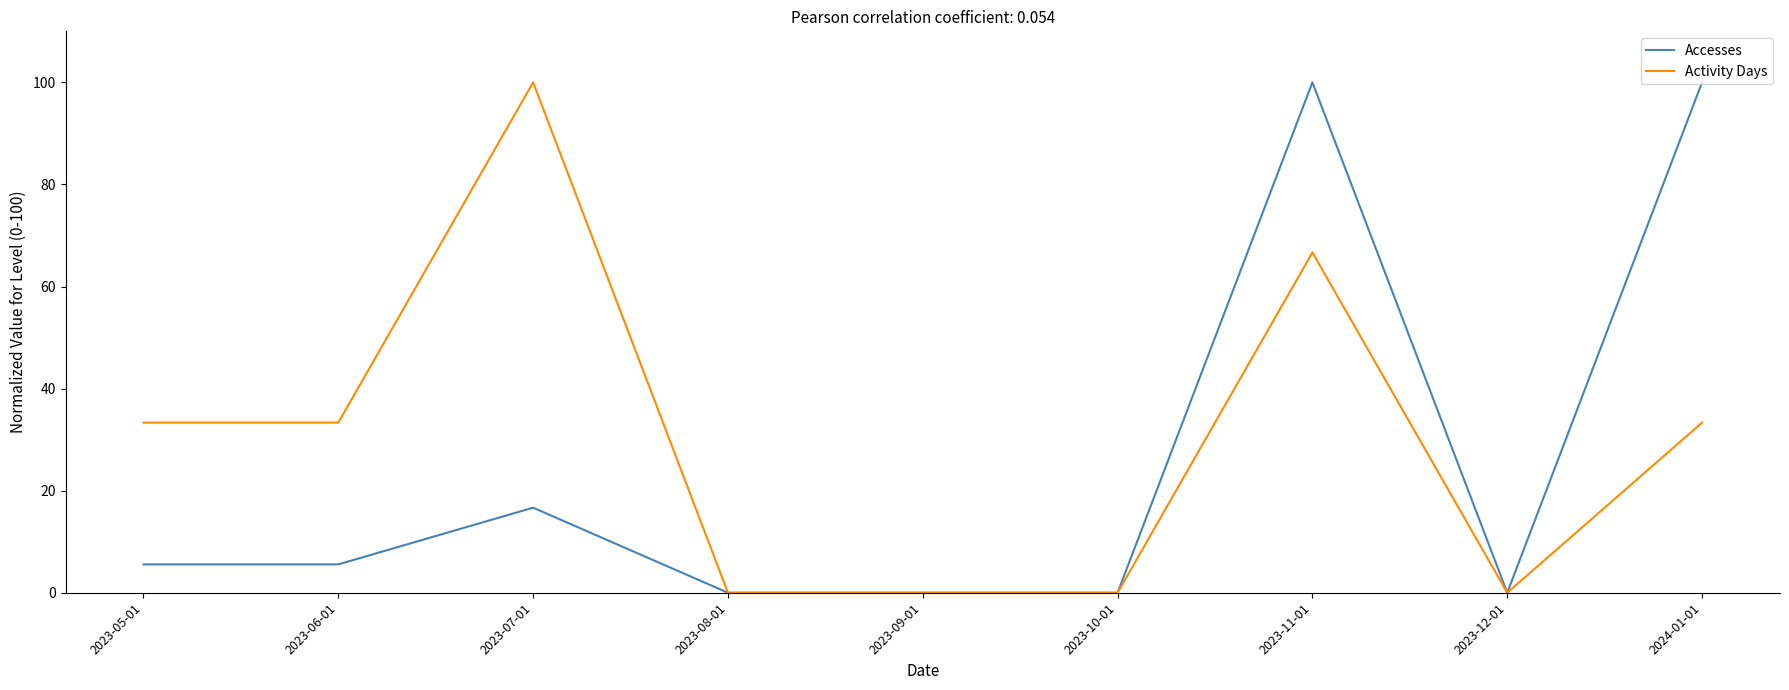

What is the greatest value displayed?

100.0